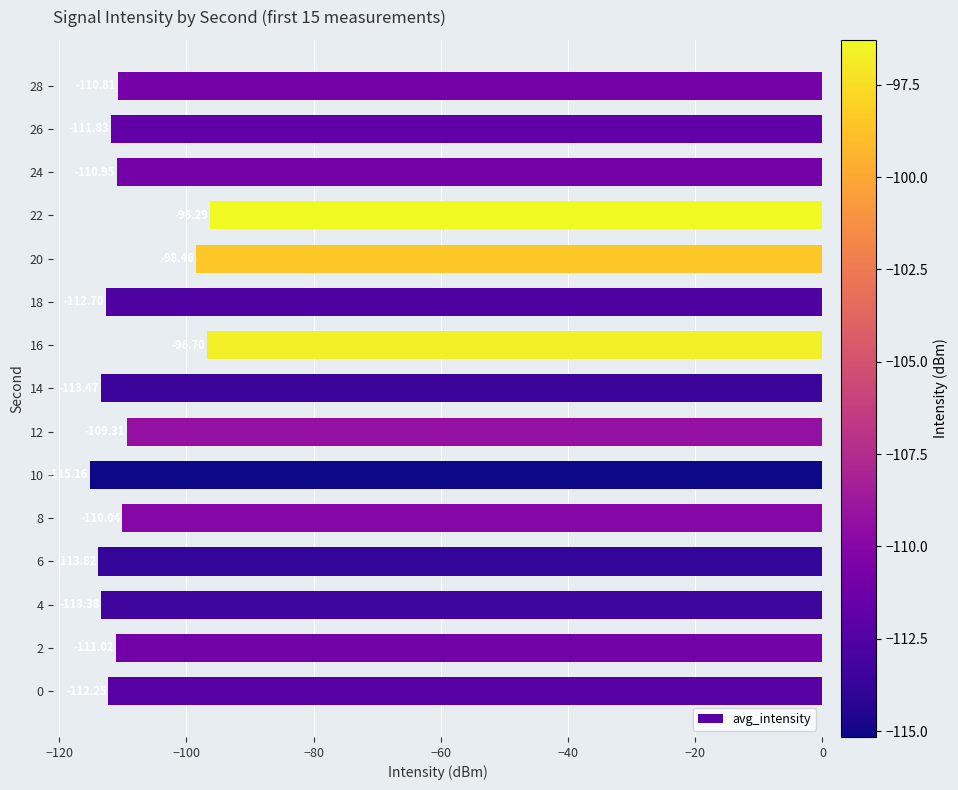

Between 18 and 4, which is larger?

18